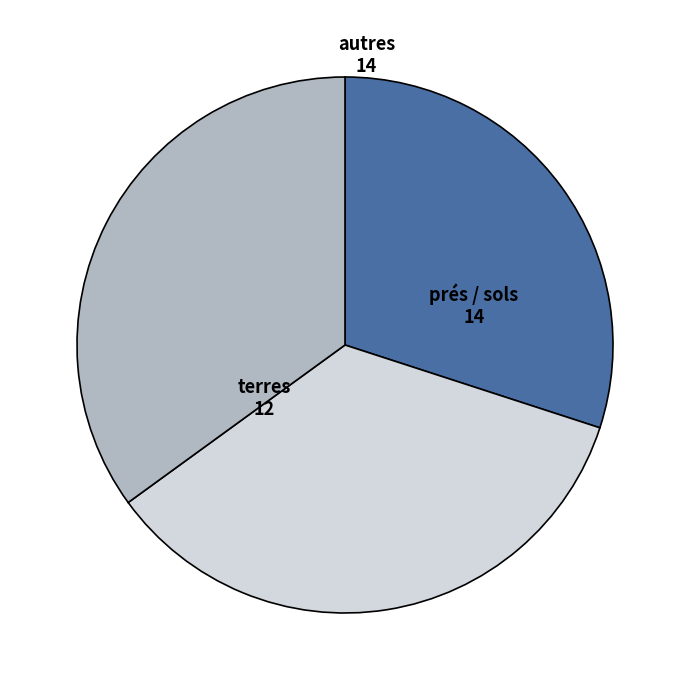

How many slices are in this pie chart?

3